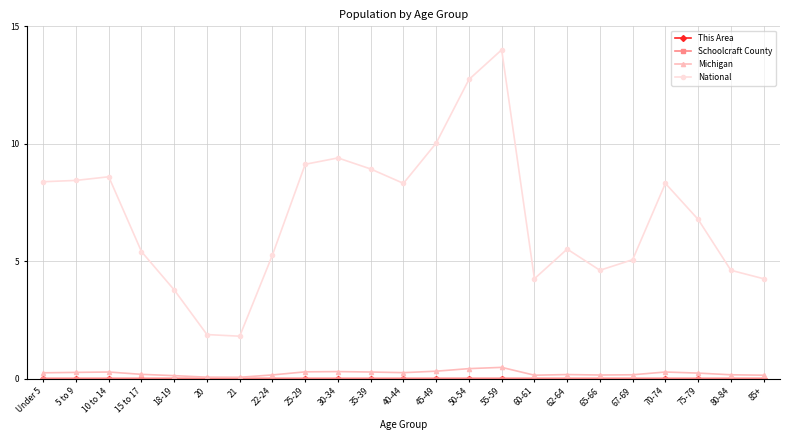

Is it true that National equals 6.8 at 75-79?

True